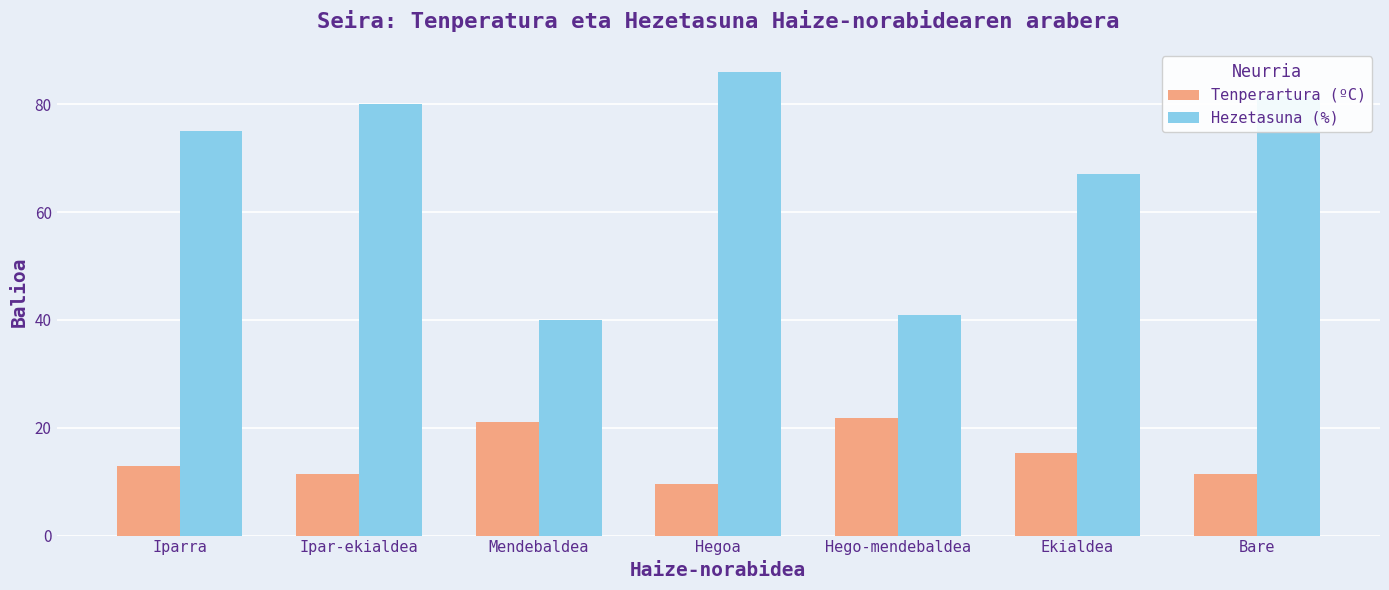

Does the chart contain stacked bars?

No